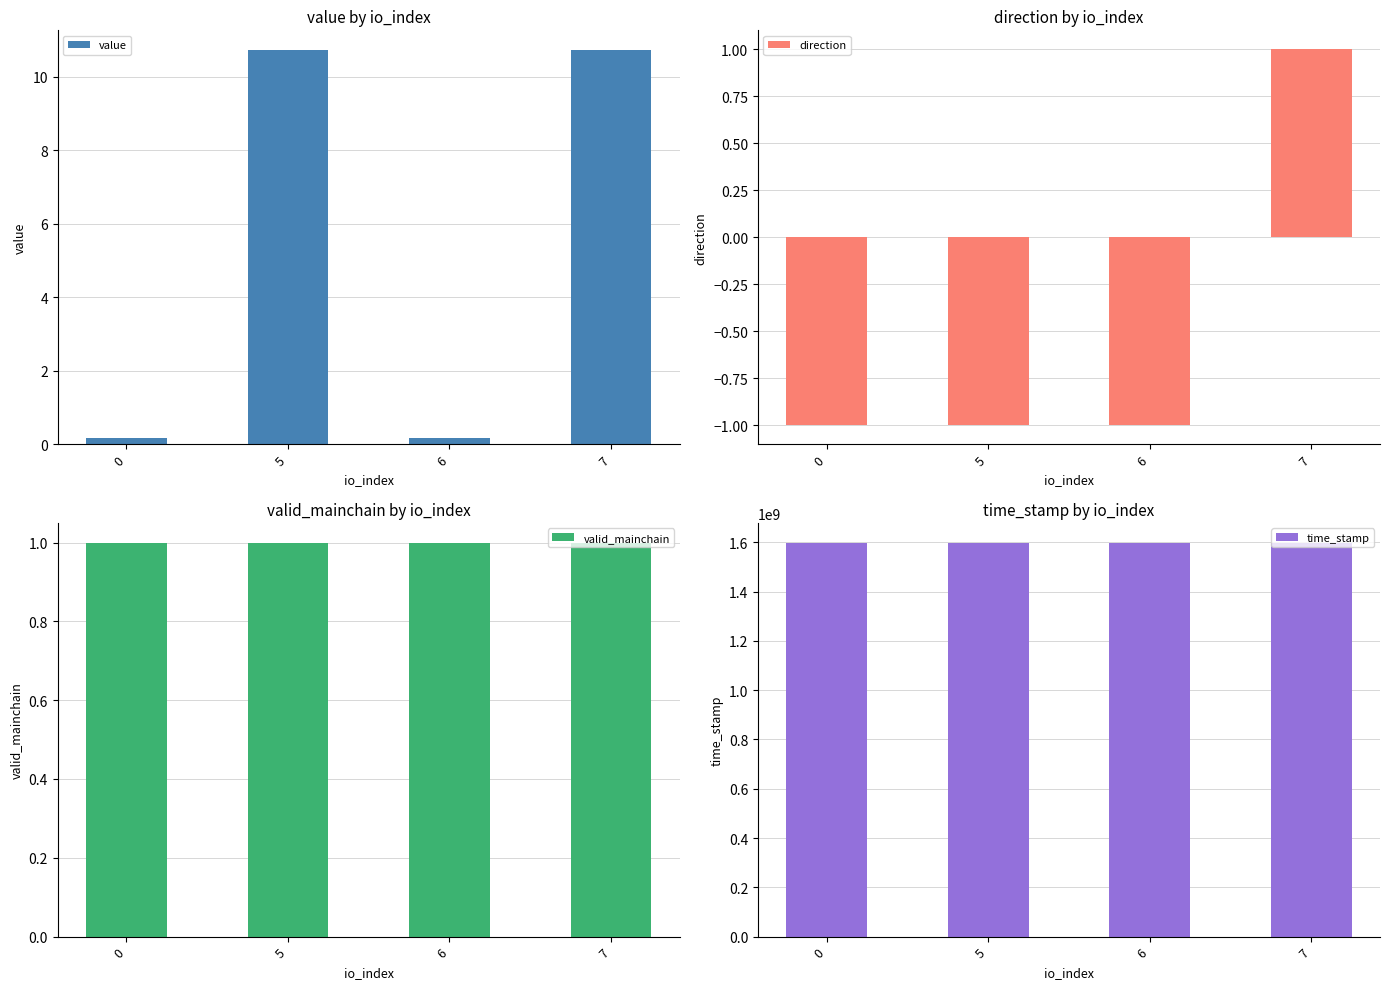

At which label does direction reach its peak?

7